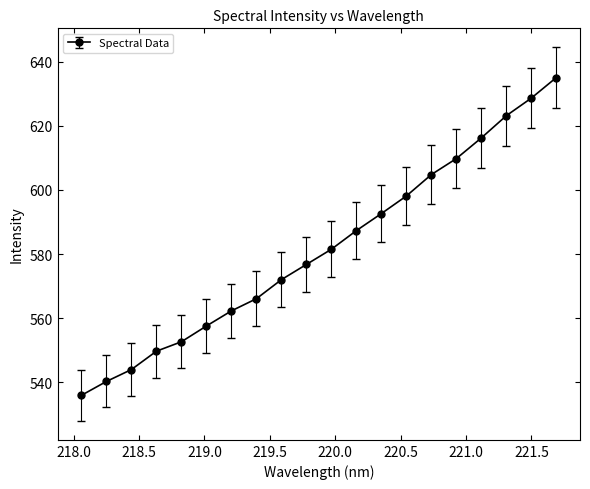

Reading left to right, list all the values displayed in this chart.

536.0	540.3	544.0	549.7	552.7	557.6	562.3	566.1	572.0	576.8	581.5	587.3	592.6	598.1	604.8	609.8	616.2	623.1	628.6	635.0